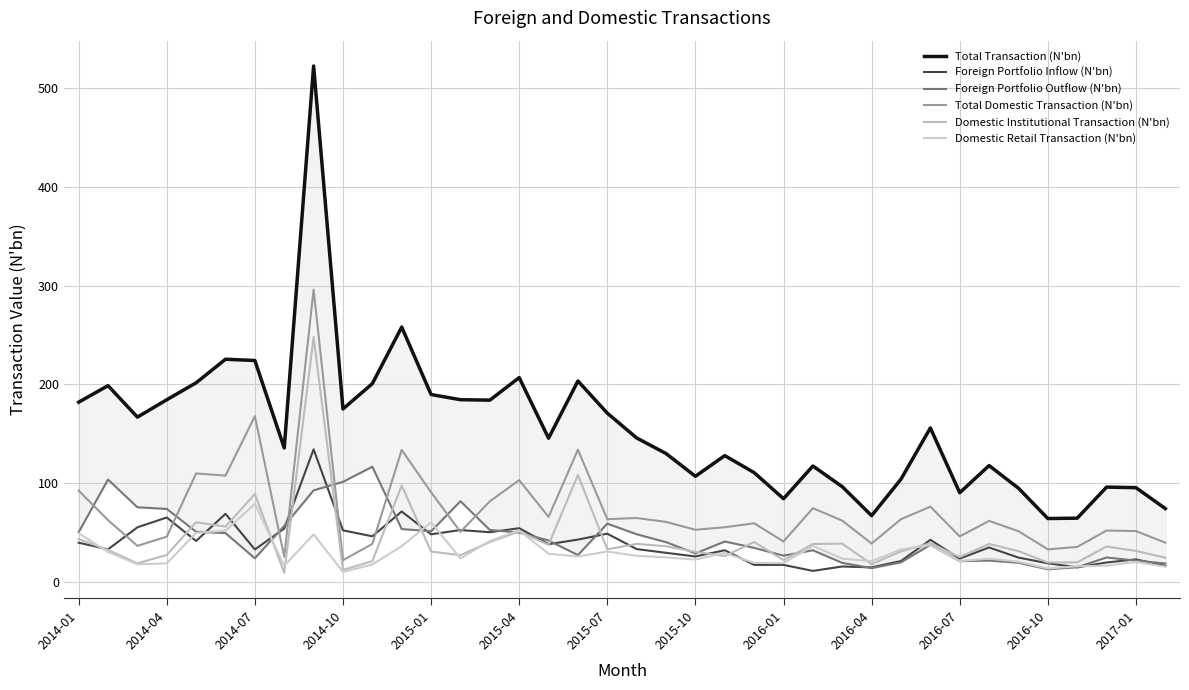

Reading left to right, transcribe all the data shown in this chart.

Total Transaction (N'bn): 182.0	198.7	166.8	184.4	201.6	225.5	224.2	135.6	522.7	175.1	200.8	258.1	189.7	184.5	184.0	206.9	145.4	203.4	170.8	145.7	129.9	106.8	127.8	110.6	84.1	117.3	96.3	67.0	103.9	155.8	90.2	117.7	94.8	64.0	64.4	95.9	95.3	74.1
Foreign Portfolio Inflow (N'bn): 39.5	32.8	55.1	65.1	41.3	68.8	32.7	53.9	134.1	52.1	46.0	71.1	48.0	52.4	50.1	54.2	38.0	42.7	48.6	33.1	29.3	25.6	31.9	17.0	17.0	10.9	15.4	14.5	21.0	42.5	23.4	34.7	24.4	18.7	14.5	19.5	22.6	16.1
Foreign Portfolio Outflow (N'bn): 50.1	103.5	75.4	73.7	50.6	49.2	23.7	56.5	92.5	101.2	116.5	53.4	51.1	81.6	52.4	49.8	41.8	27.0	58.8	48.1	40.1	28.6	40.7	34.3	26.4	31.8	19.0	13.8	19.6	37.3	20.9	21.4	19.2	12.6	14.6	24.5	21.4	18.4
Total Domestic Transaction (N'bn): 92.3	62.4	36.3	45.6	109.8	107.5	167.8	25.2	296.1	21.8	38.3	133.6	90.6	50.5	81.5	102.9	65.7	133.8	63.4	64.6	60.6	52.6	55.2	59.2	40.7	74.5	61.9	38.7	63.3	76.1	45.9	61.6	51.2	32.8	35.2	51.9	51.3	39.6
Domestic Institutional Transaction (N'bn): 43.2	32.2	18.6	27.1	60.2	55.9	88.8	9.1	248.0	11.9	20.9	97.5	30.5	26.9	40.2	50.9	37.4	108.2	32.8	38.3	35.9	30.2	26.0	40.2	21.9	38.2	38.5	17.9	30.6	39.0	24.9	38.3	30.9	19.5	19.6	35.6	31.2	24.4
Domestic Retail Transaction (N'bn): 49.1	30.2	17.7	18.5	49.6	51.6	78.9	16.1	48.1	9.9	17.5	36.1	60.1	23.6	41.3	52.1	28.3	25.6	30.6	26.2	24.6	22.4	29.2	19.0	18.9	36.2	23.4	20.8	32.7	37.0	21.0	23.4	20.2	13.3	15.7	16.2	20.1	15.2